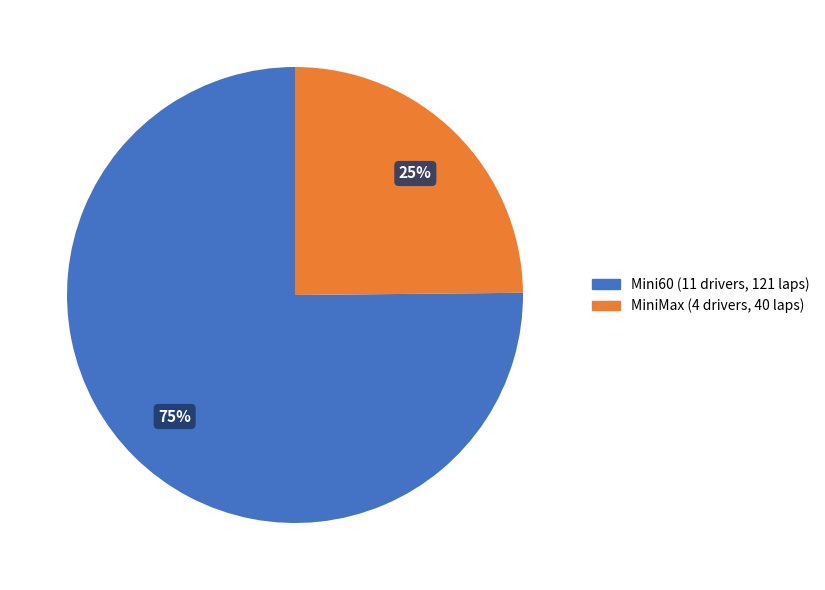

To the nearest percent, what percentage of the pie is MiniMax?

25%